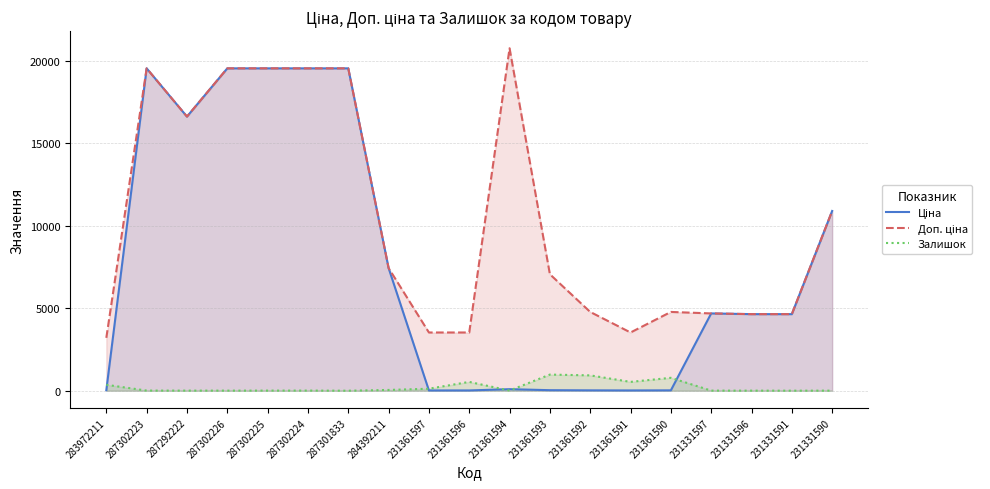

What are all the series names shown in the legend?

Ціна, Доп. ціна, Залишок